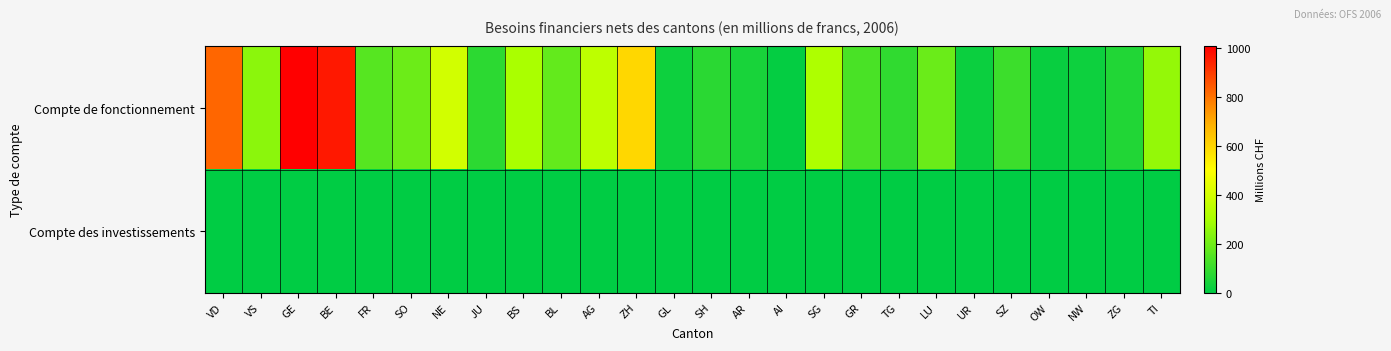

List the series in order of their peak value, lowest first.

Compte des investissements, Compte de fonctionnement